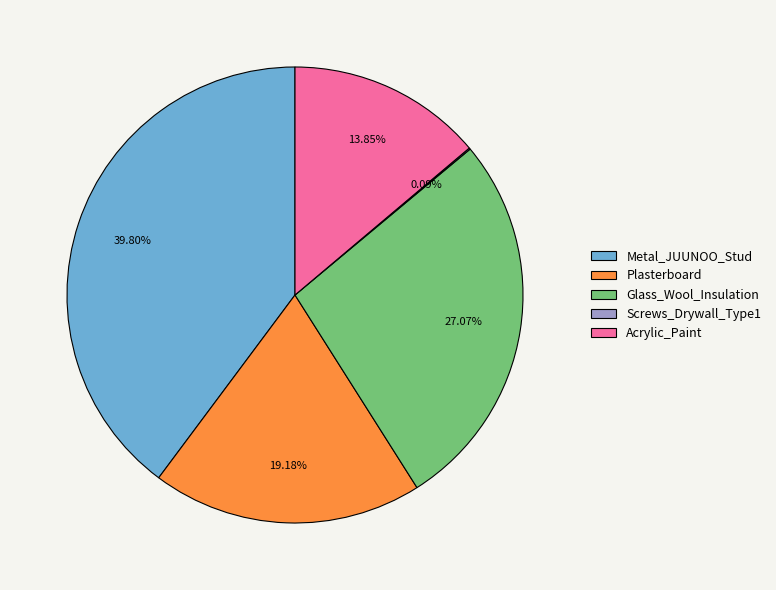

Which slice is the largest?

Metal_JUUNOO_Stud